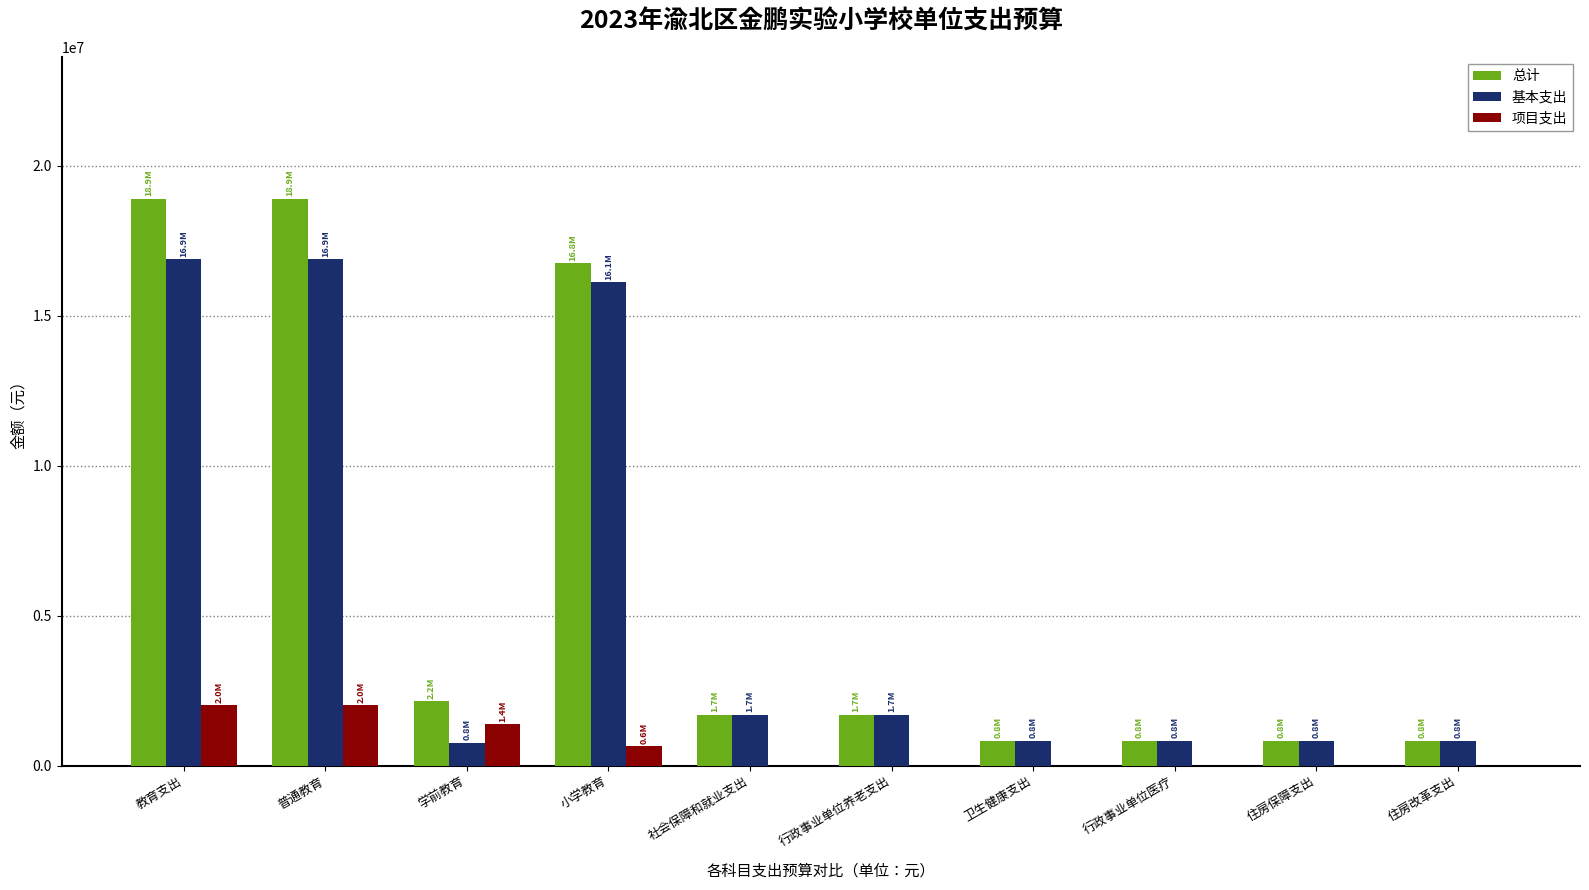

How many values in the 基本支出 series exceed 1693559?

5